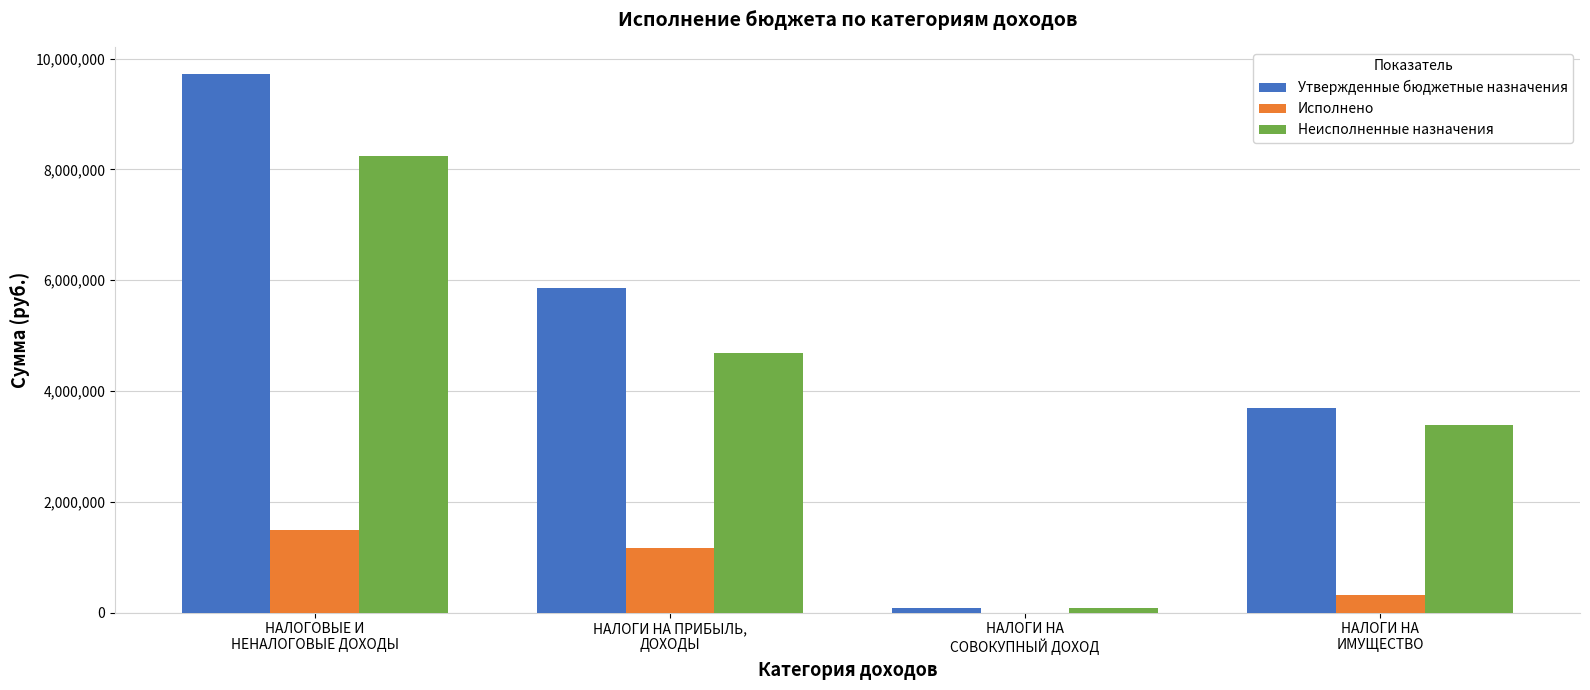

Which series has the largest total across all categories?

Утвержденные бюджетные назначения